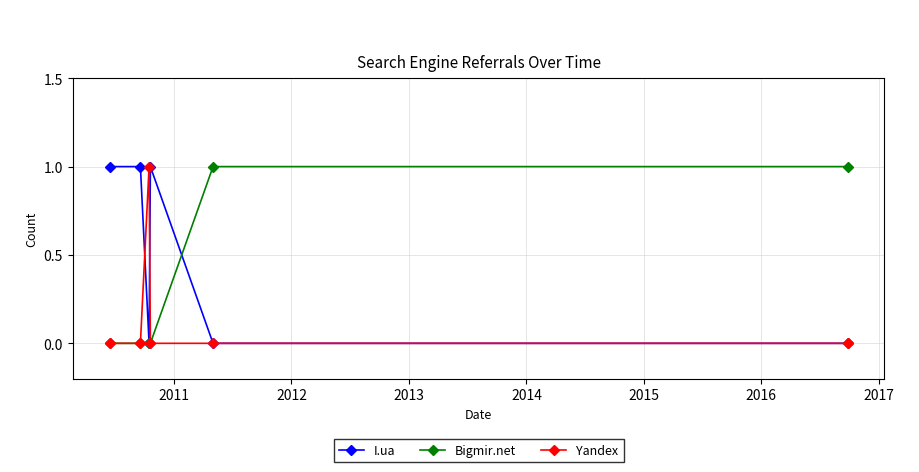

Which series has the largest total across all categories?

I.ua